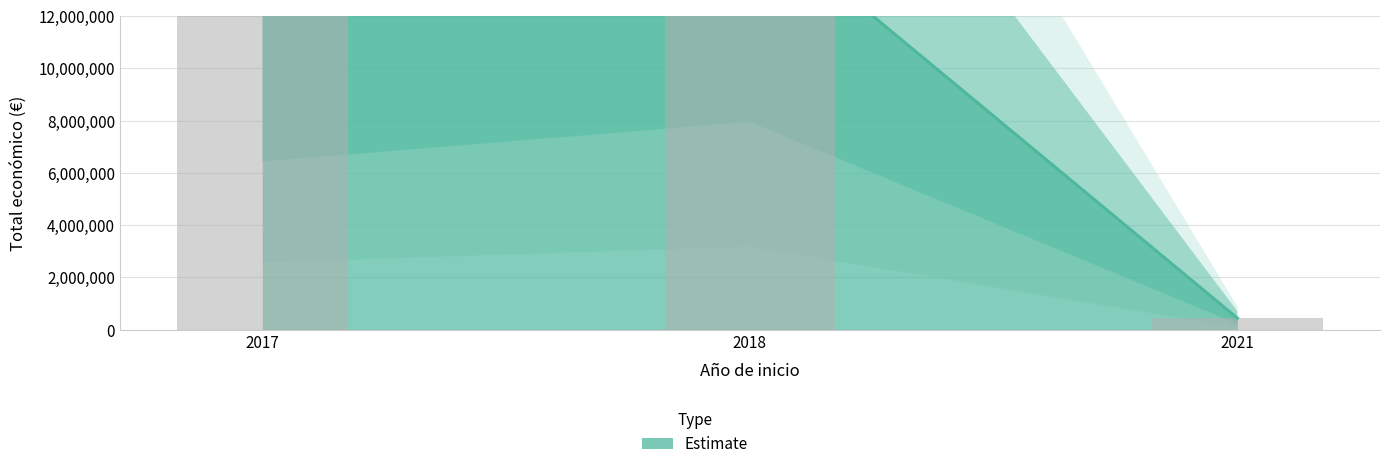

Are the bars grouped side by side (vs. stacked)?

No